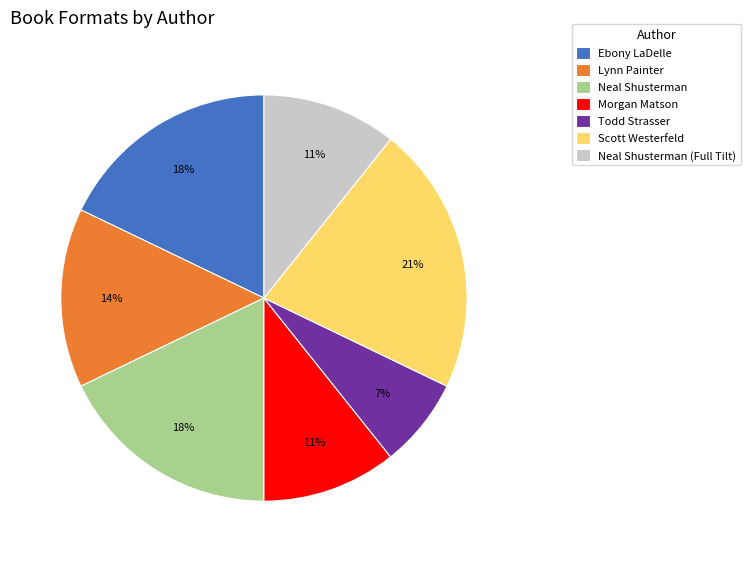

Which category has the smallest portion of the pie?

Todd Strasser